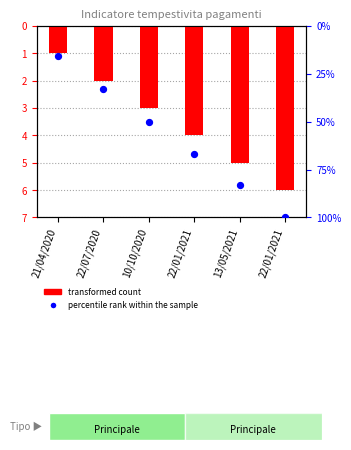

Is the value of percentile rank within the sample at 21/04/2020 greater than the value of transformed count at 22/01/2021?

Yes